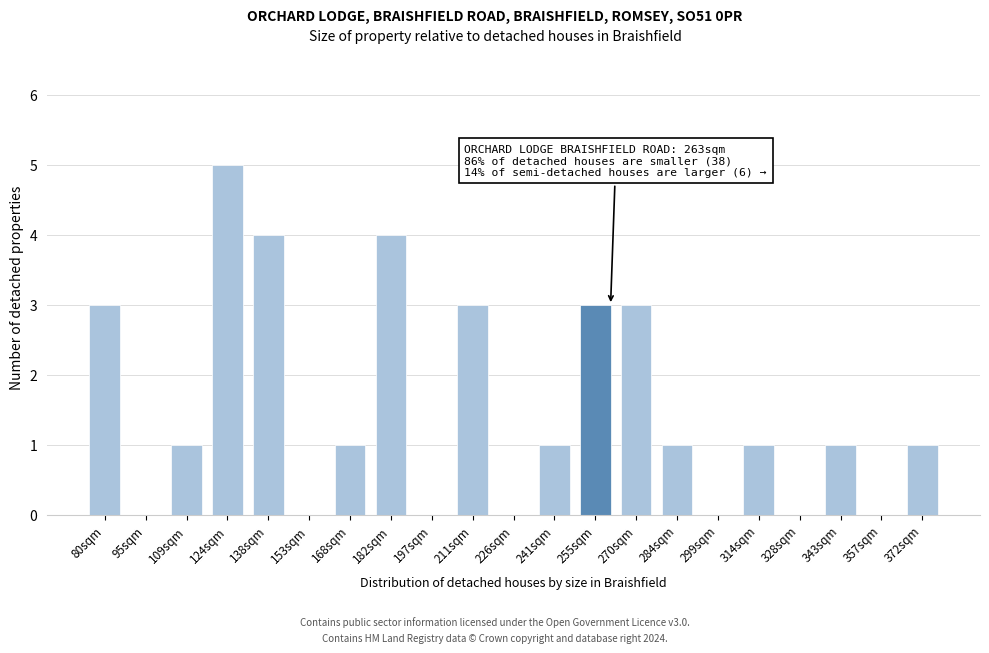

Reading left to right, transcribe all the data shown in this chart.

80sqm=3	95sqm=0	109sqm=1	124sqm=5	138sqm=4	153sqm=0	168sqm=1	182sqm=4	197sqm=0	211sqm=3	226sqm=0	241sqm=1	255sqm=3	270sqm=3	284sqm=1	299sqm=0	314sqm=1	328sqm=0	343sqm=1	357sqm=0	372sqm=1